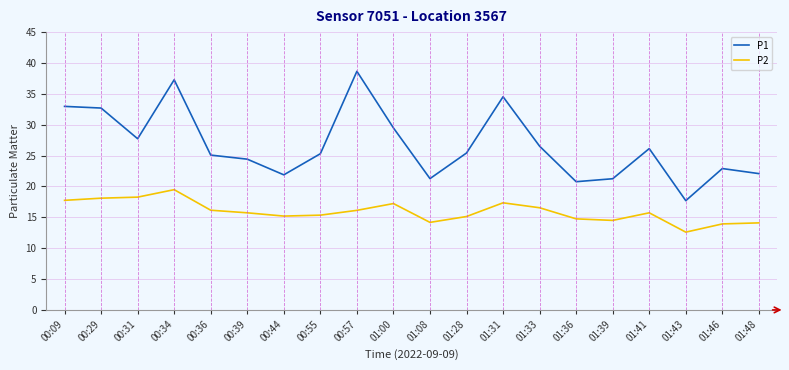

True or false: P2 has a value of 27.8 at 00:57.

False